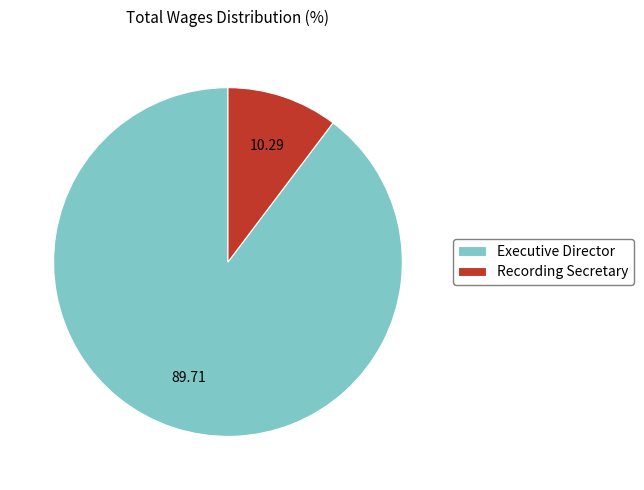

Is it true that Executive Director is 77% of the pie?

False